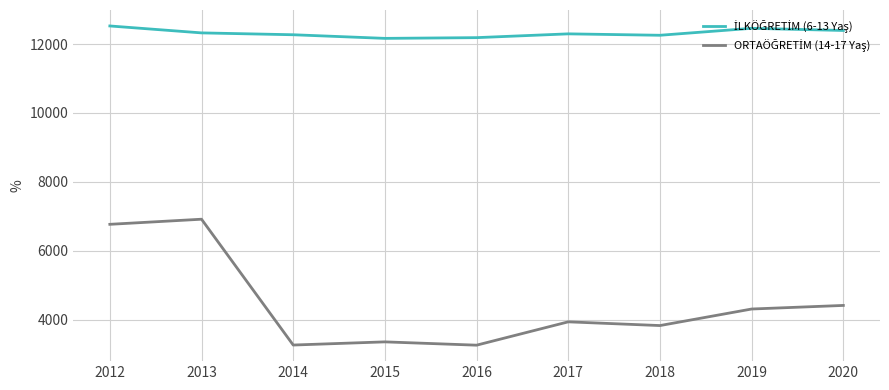

What is the smallest value displayed?

3264